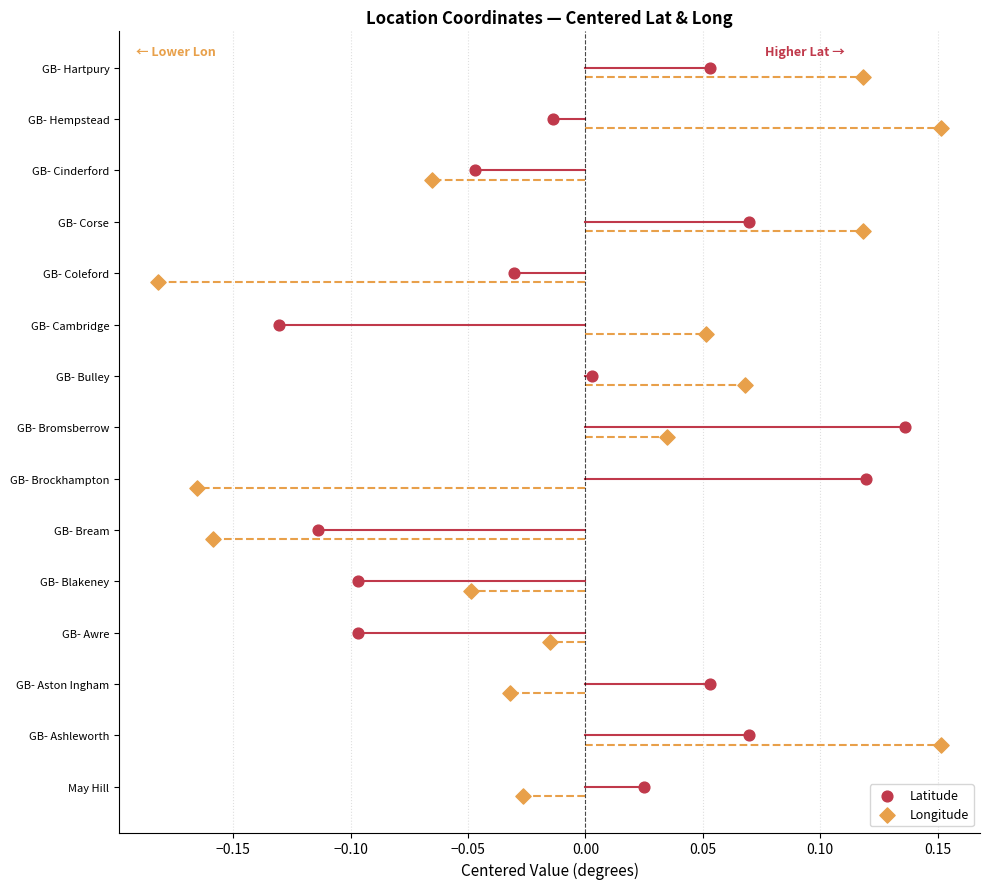

Which series has the largest total across all categories?

Latitude